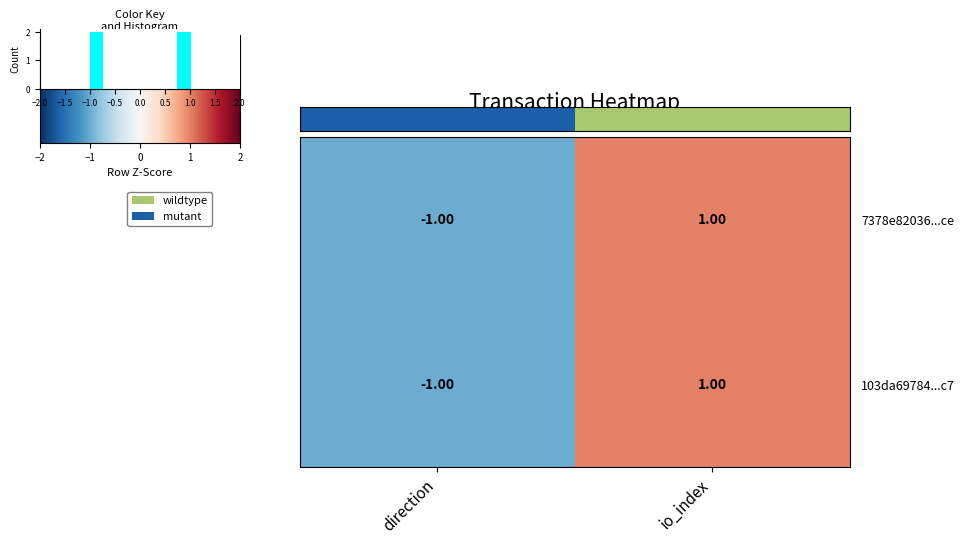

List the labels in order of 103da69784...c7 value, smallest first.

direction, io_index